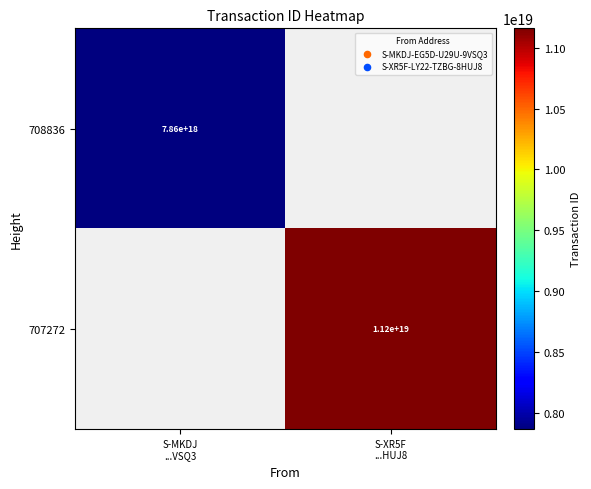

At how many categories does at least one series exceed 7948053127842786304?

1